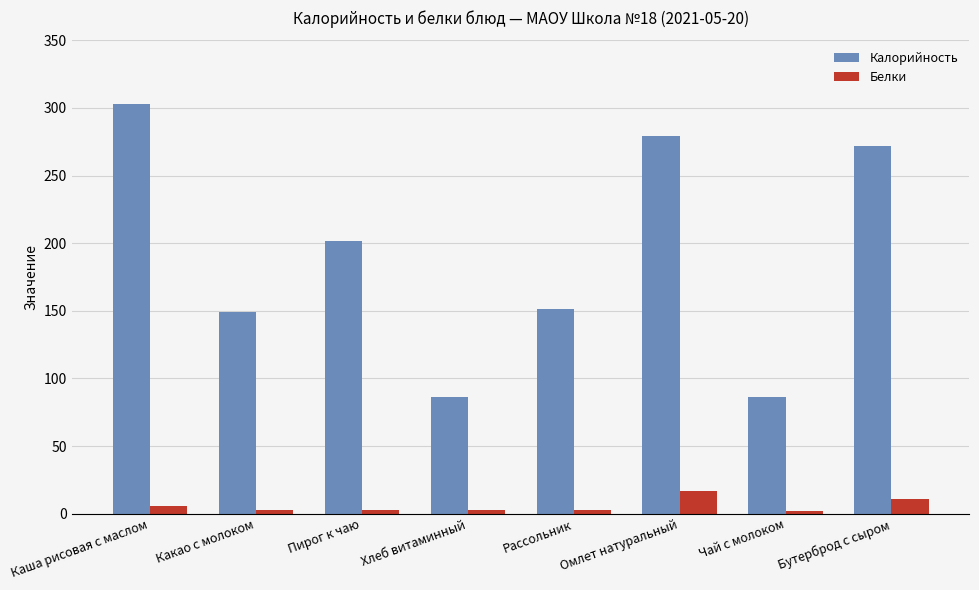

The Белки series shows 11 at Бутерброд с сыром. True or false?

True